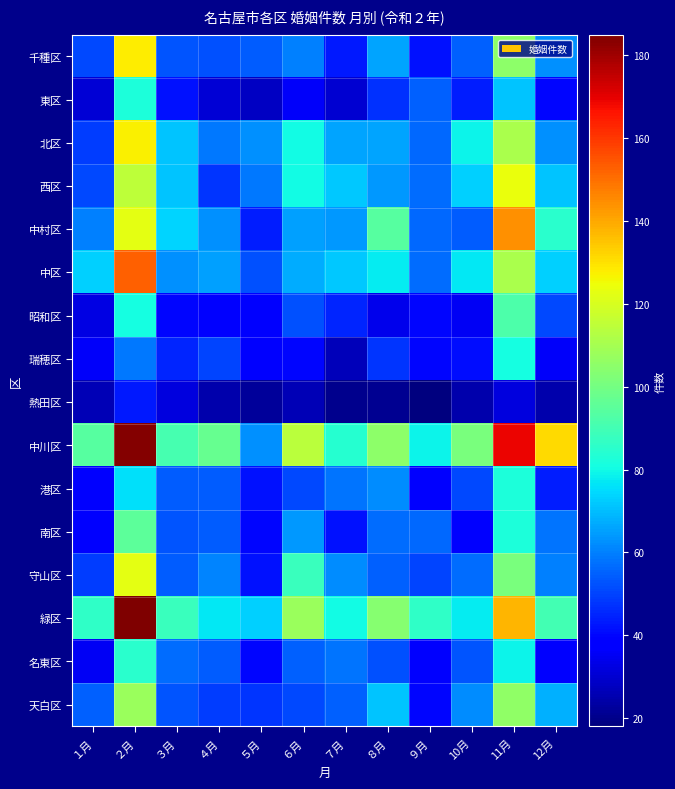

Which label corresponds to the smallest value in the chart?

９月